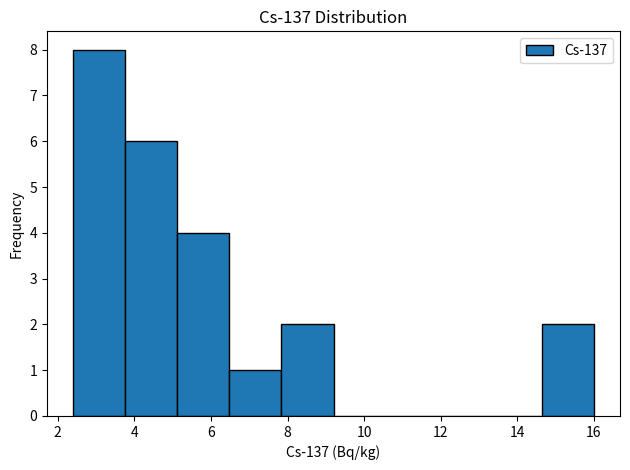

What is the height of the bar covering 7.84 to 9.20 on the x-axis? Neither the bar edges nor the heights are printed on the chart, so give them approximately, as read against the axes.

2